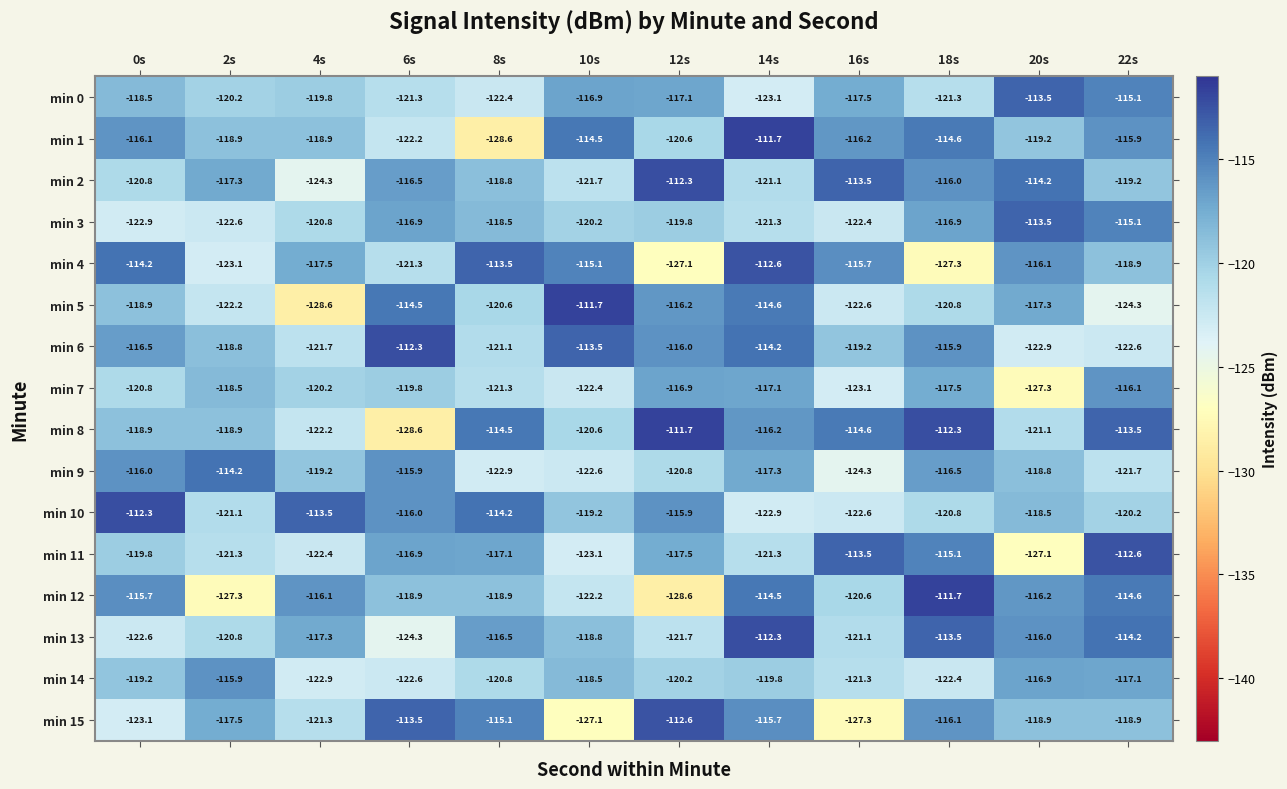

The value of min 13 at 20s is -116.0. True or false?

True